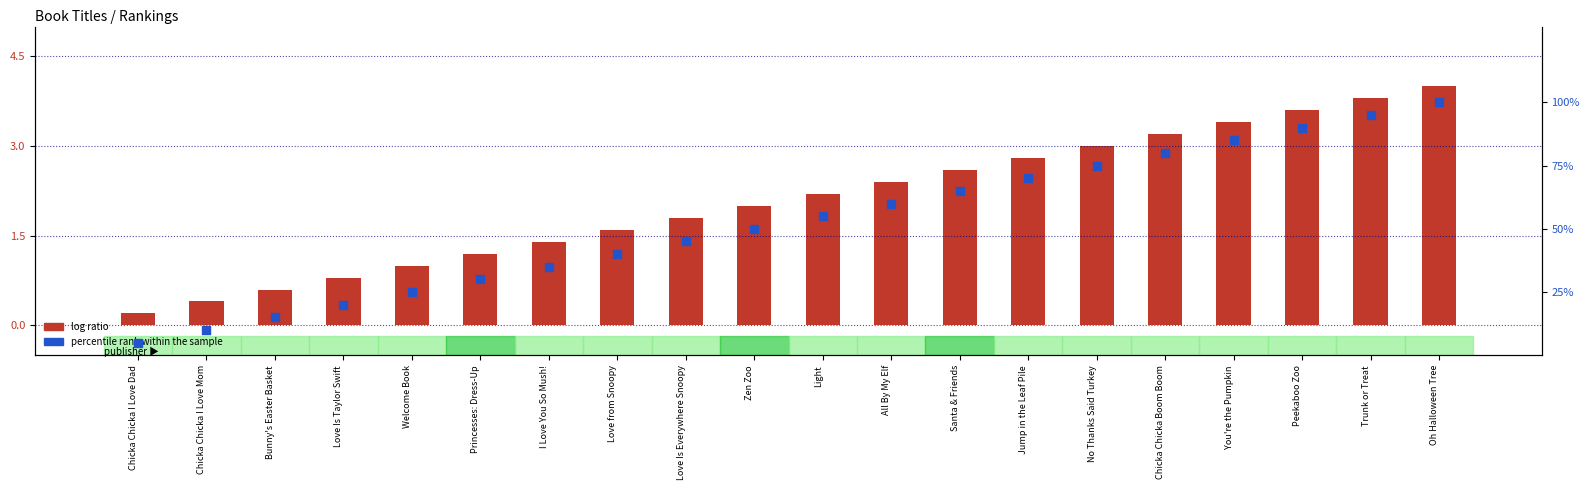

At how many categories does at least one series exceed 43?

12